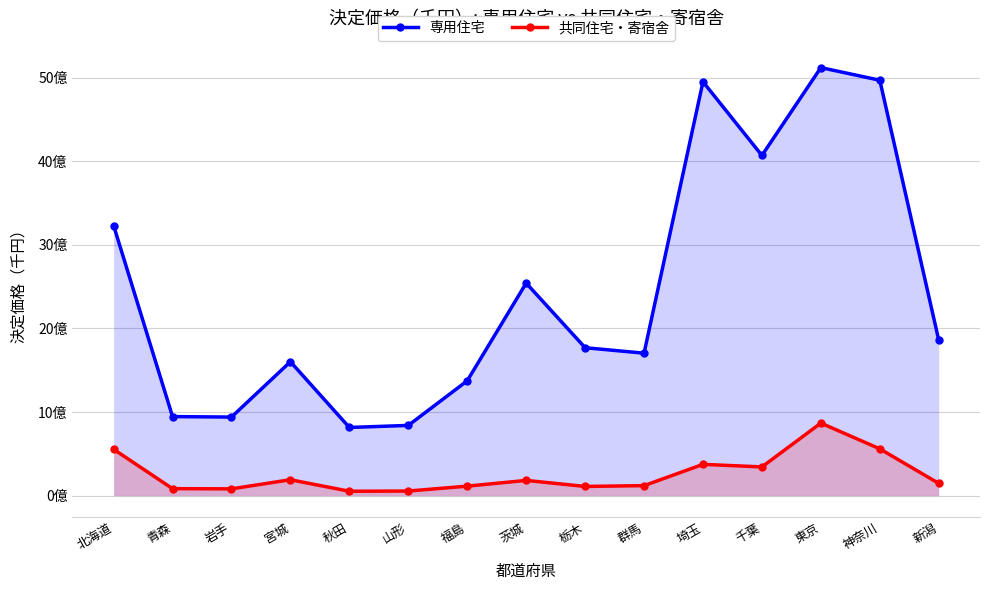

Which series has the largest total across all categories?

専用住宅